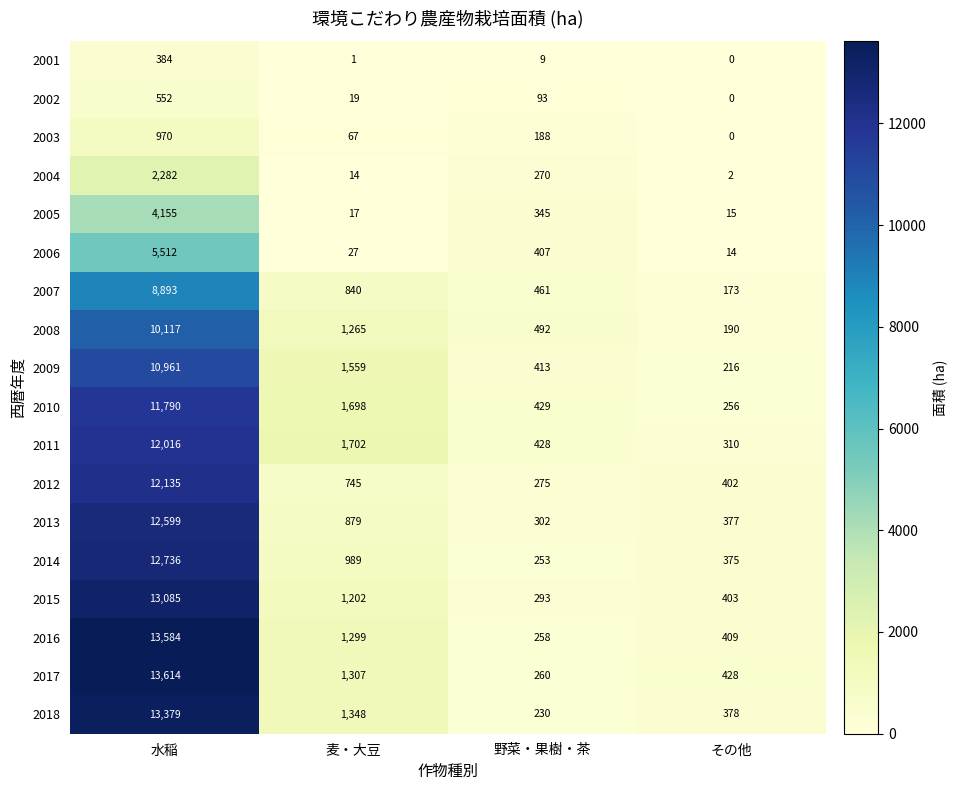

True or false: 2014 has a value of 1615 at 麦・大豆.

False